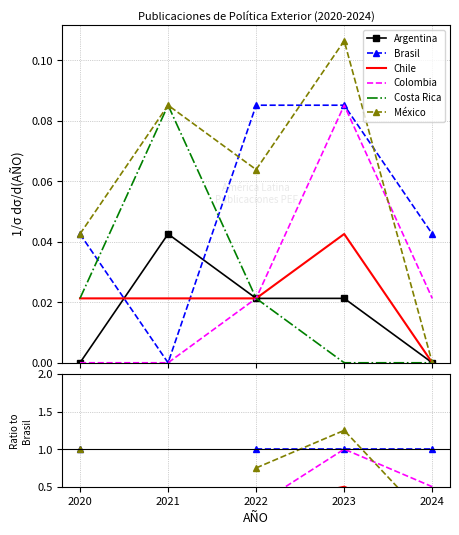

At which category is the sum across all series the highest?

2023